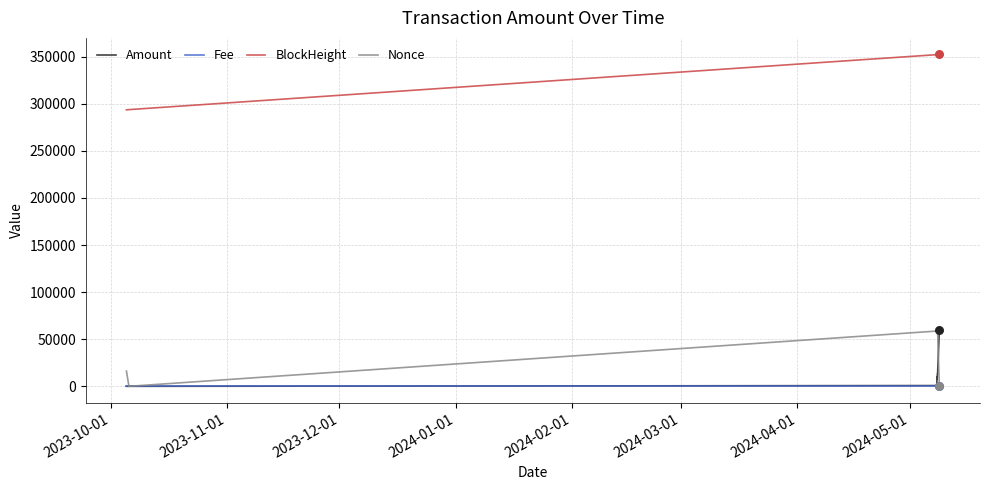

What is the maximum value for Nonce?

58702.0